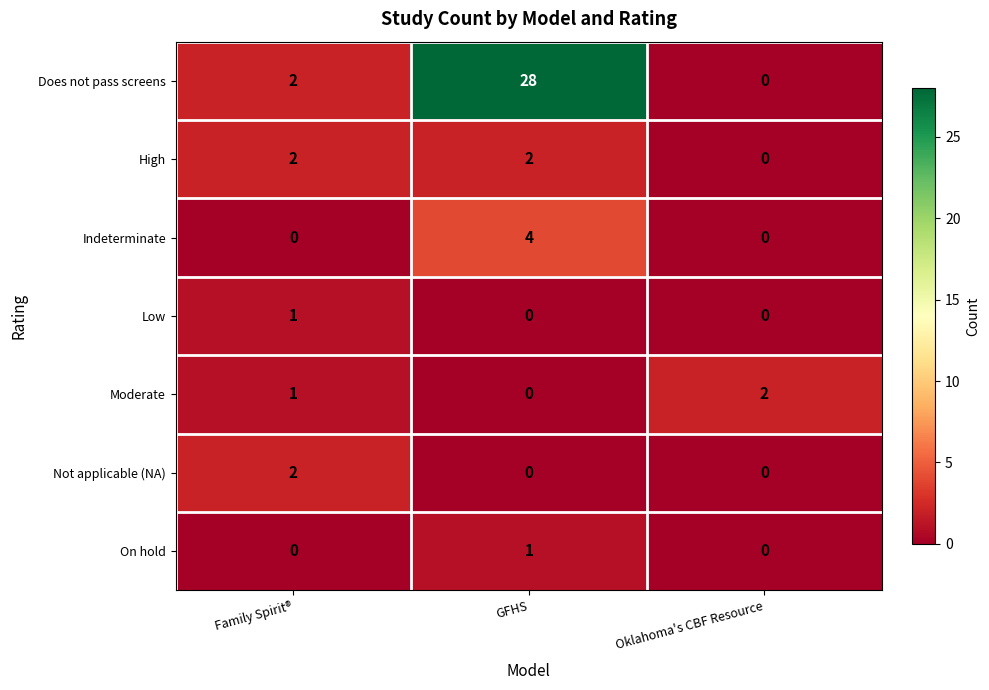

Between GFHS and Oklahoma's CBF Resource, which series saw the biggest shift?

Does not pass screens